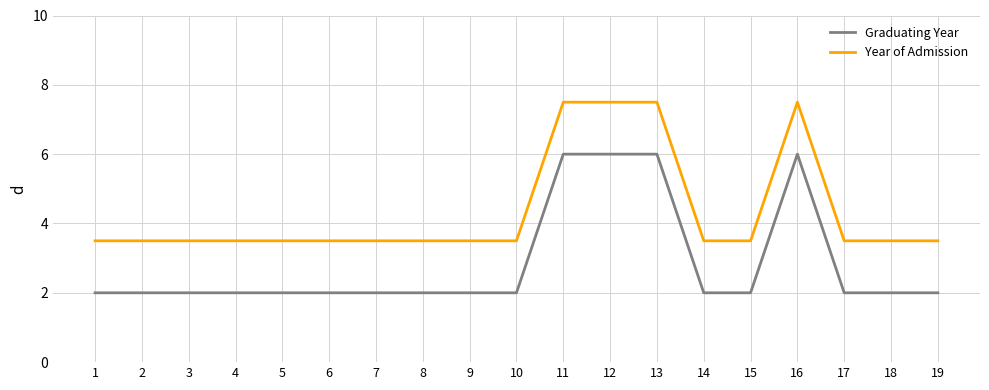

Reading left to right, transcribe all the data shown in this chart.

Graduating Year: 1=2.0	2=2.0	3=2.0	4=2.0	5=2.0	6=2.0	7=2.0	8=2.0	9=2.0	10=2.0	11=6.0	12=6.0	13=6.0	14=2.0	15=2.0	16=6.0	17=2.0	18=2.0	19=2.0
Year of Admission: 1=3.5	2=3.5	3=3.5	4=3.5	5=3.5	6=3.5	7=3.5	8=3.5	9=3.5	10=3.5	11=7.5	12=7.5	13=7.5	14=3.5	15=3.5	16=7.5	17=3.5	18=3.5	19=3.5